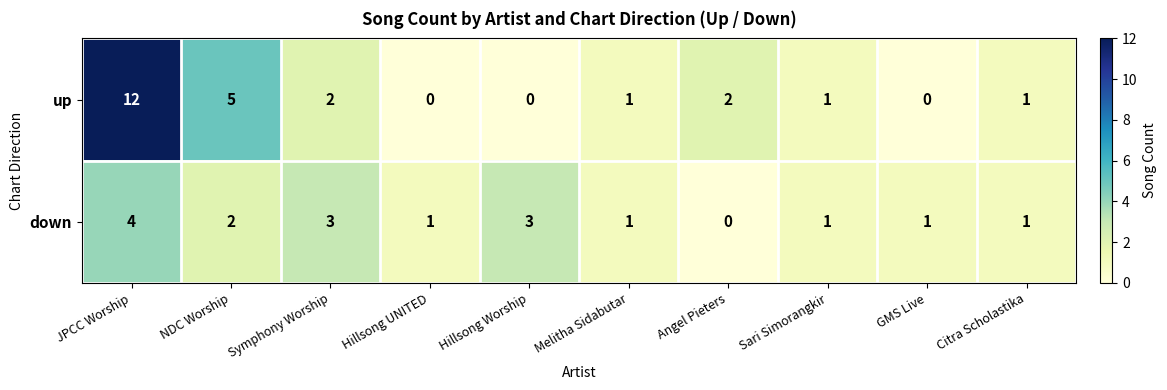

How many values in the up series are below 1?

3